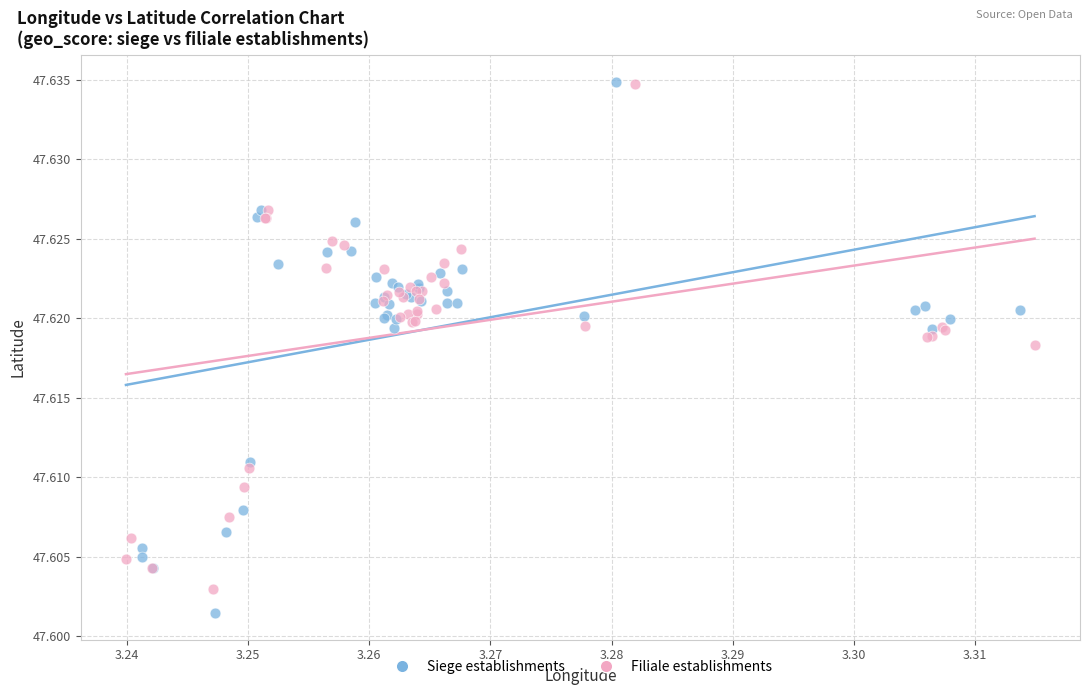

Which series has the widest spread of Y values?

Siege establishments